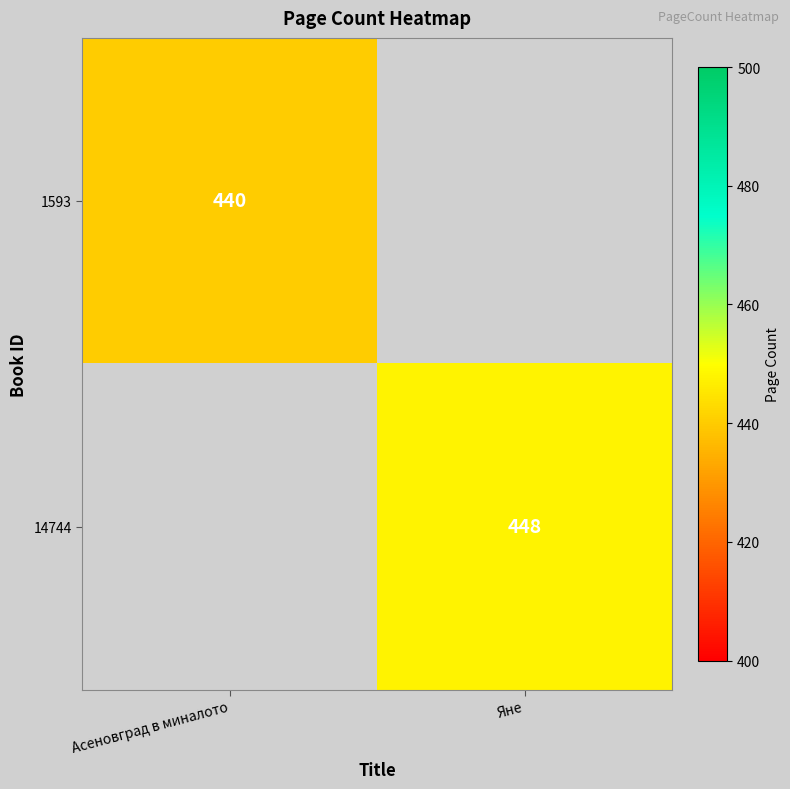

How many distinct data groups are displayed?

2